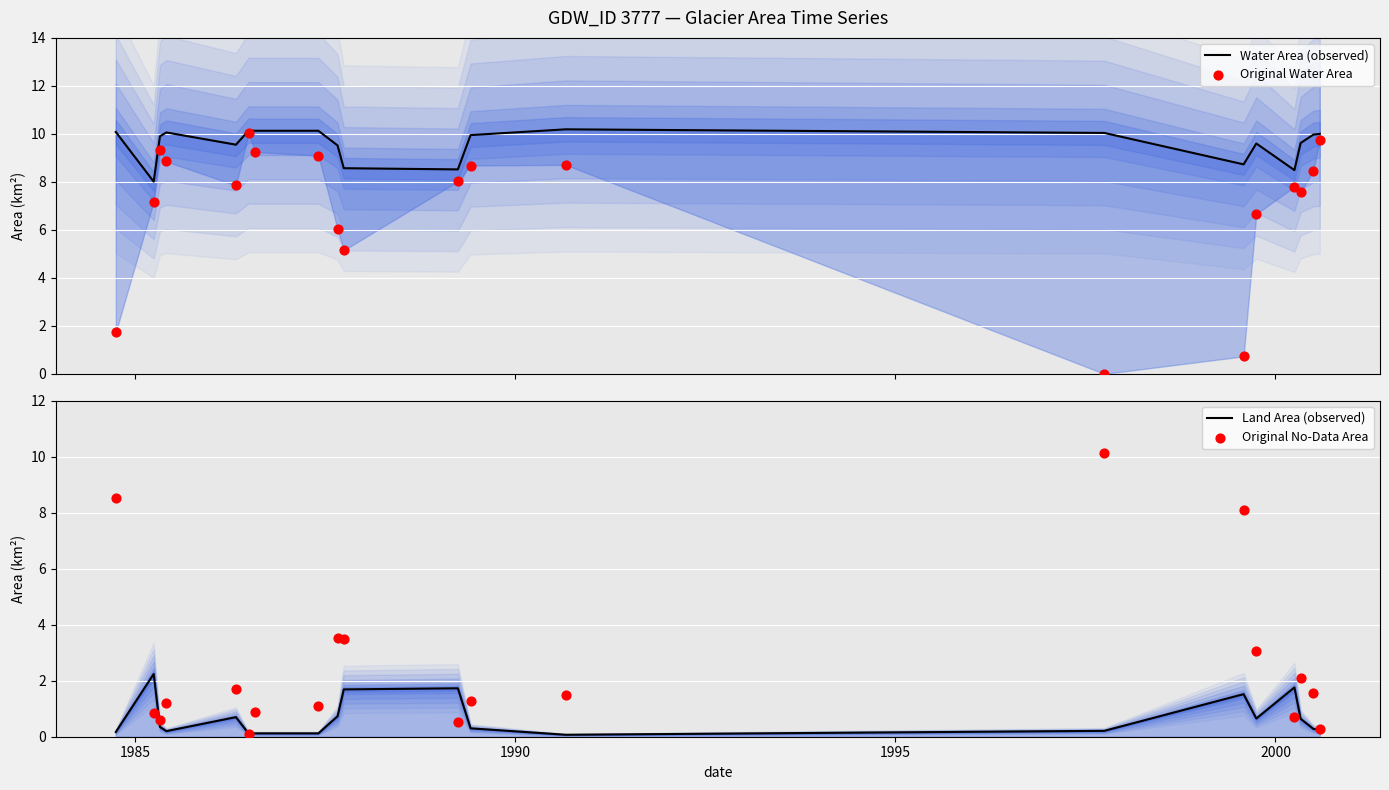

Which series has the largest total across all categories?

Water Area (observed)